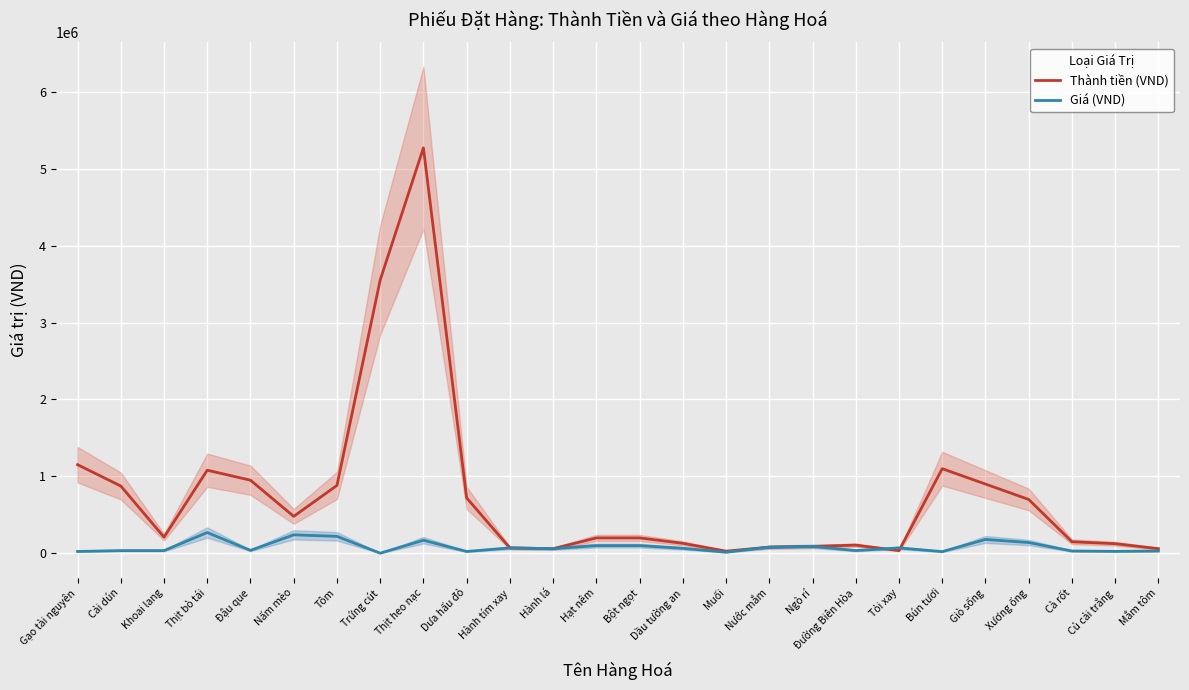

What are all the series names shown in the legend?

Thành tiền (VND), Giá (VND)